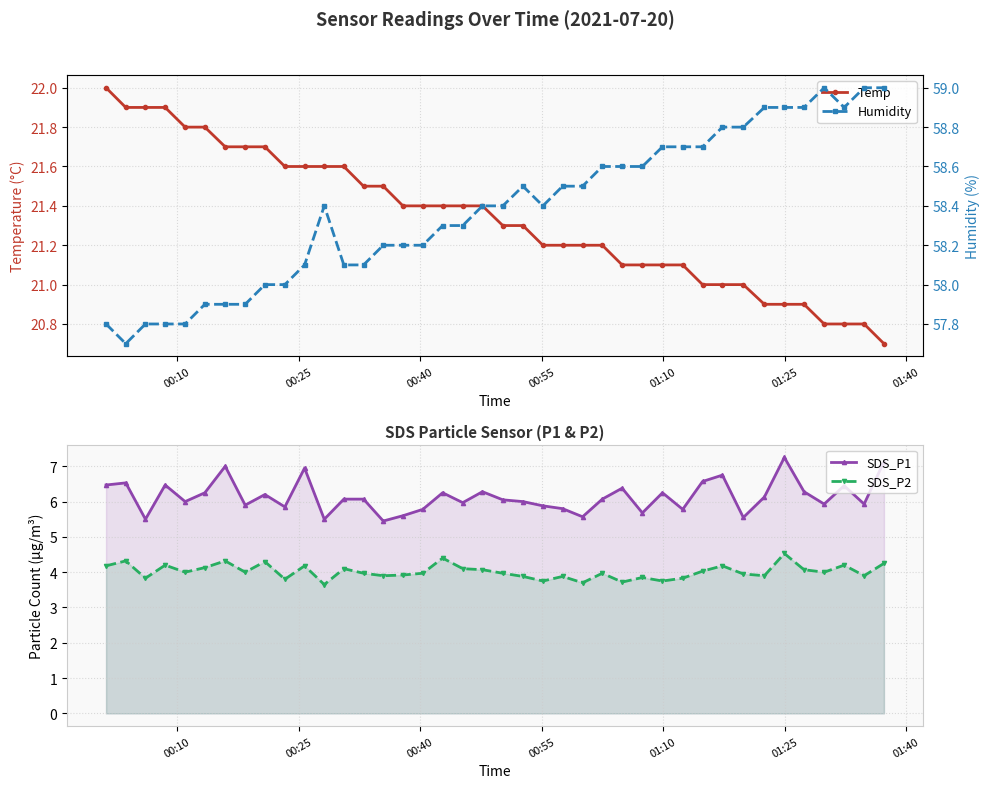

Count the number of data series in this chart.

4